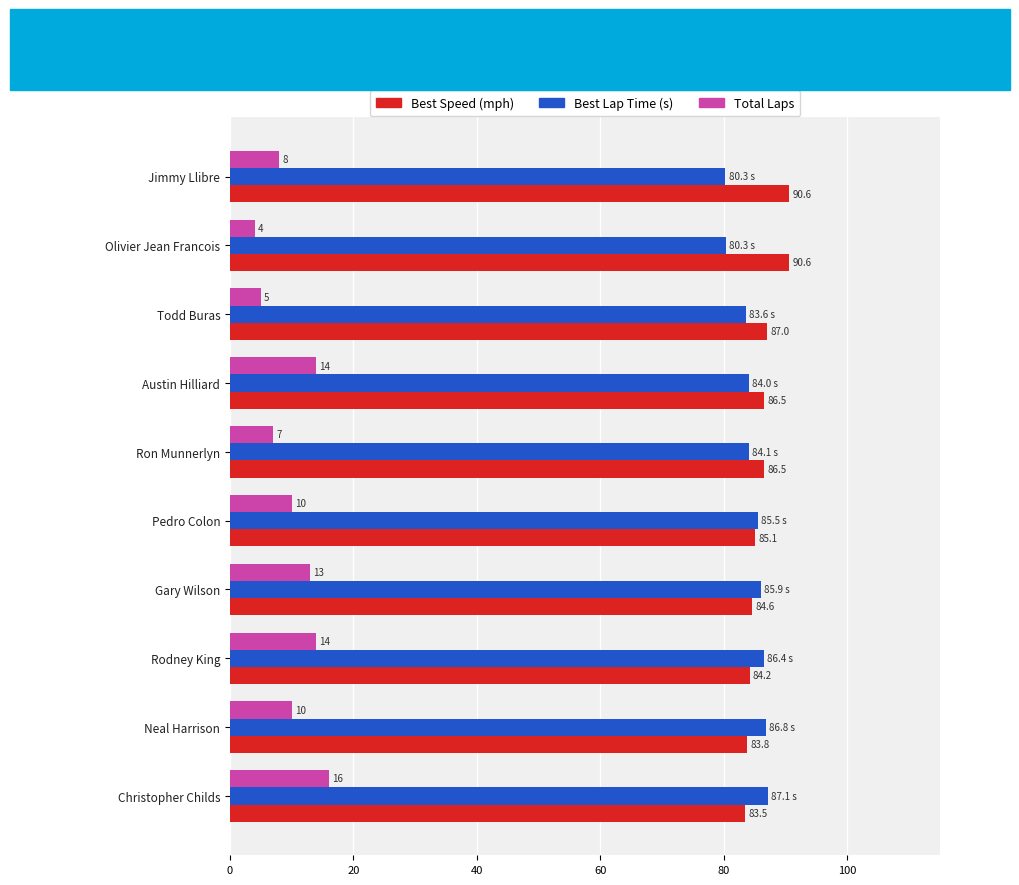

True or false: Total Laps has a value of 10.0 at Pedro Colon.

True